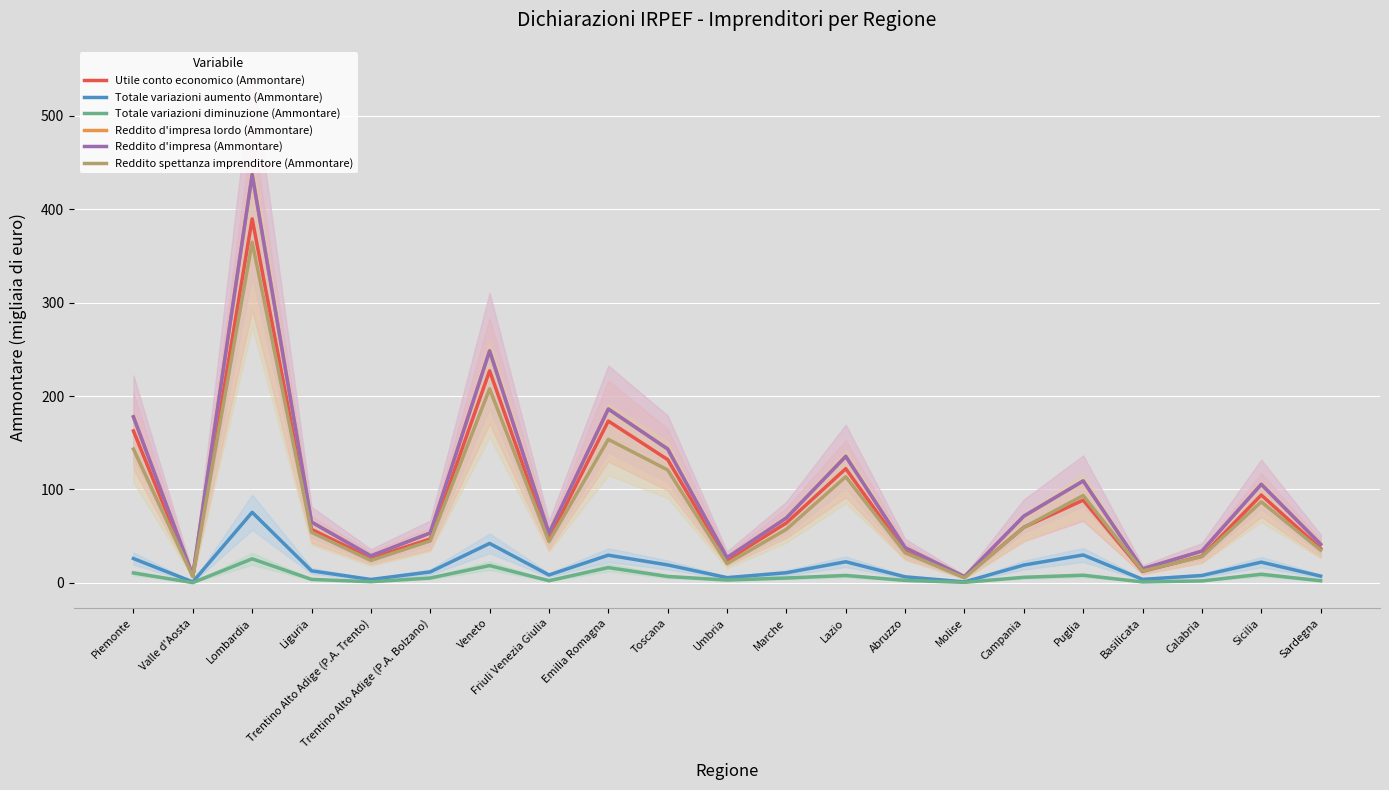

How many lines are shown in the chart?

6